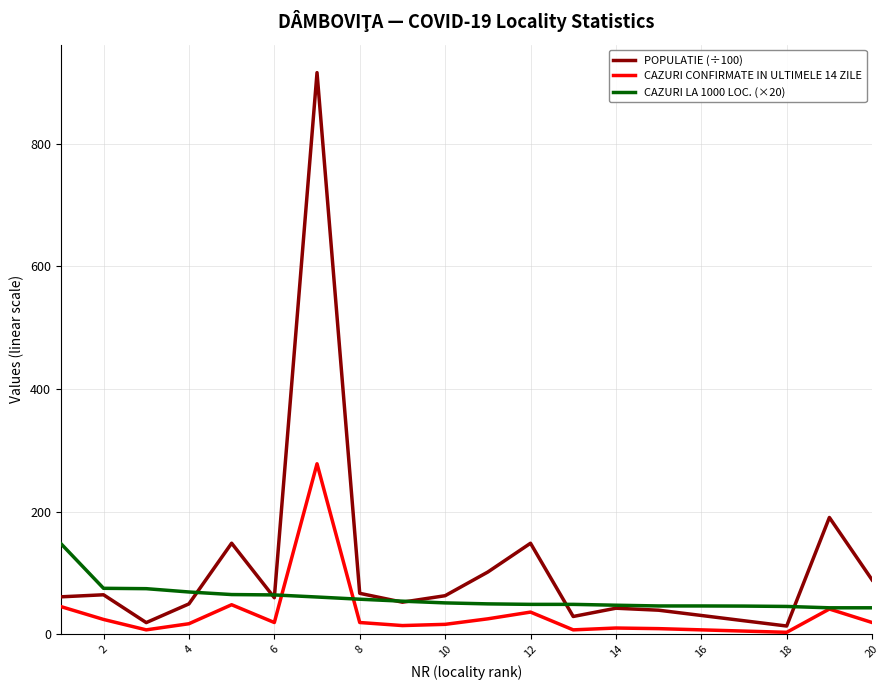

True or false: CAZURI CONFIRMATE IN ULTIMELE 14 ZILE and POPULATIE (÷100) intersect in this chart.

False